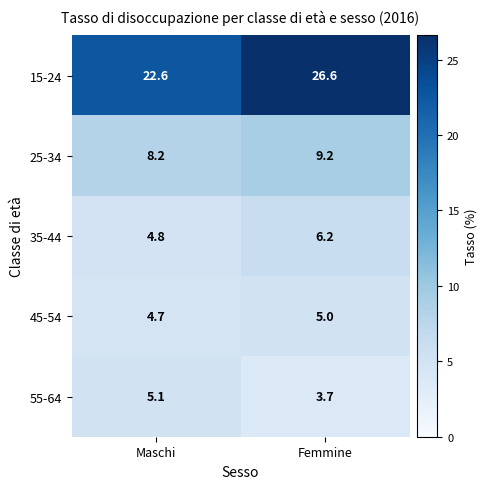

What is the spread (max minus min) of values at Femmine?

22.9